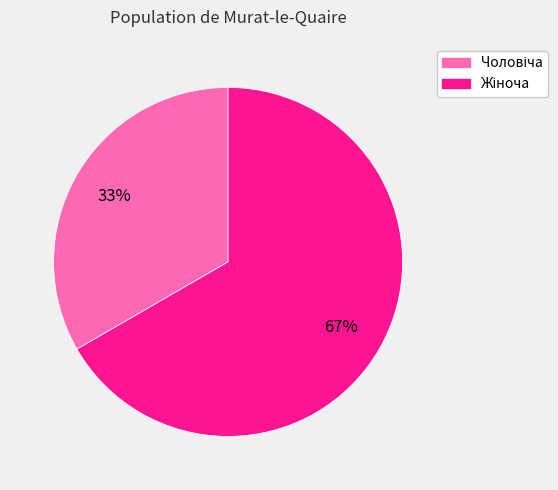

Is there a majority slice in this chart?

Yes